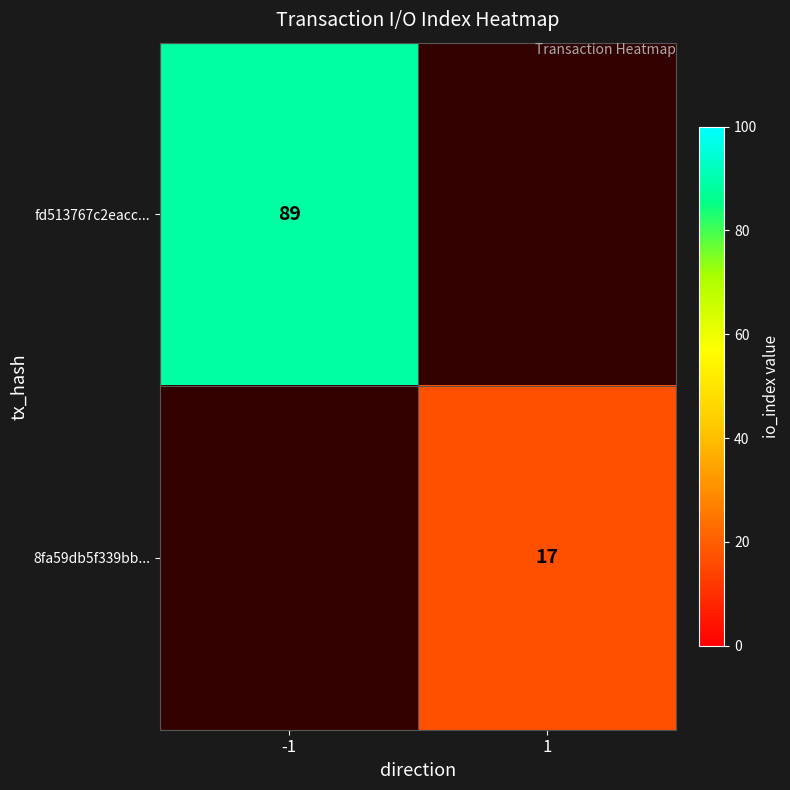

The value of fd513767c2eacc... at -1 is 123. True or false?

False